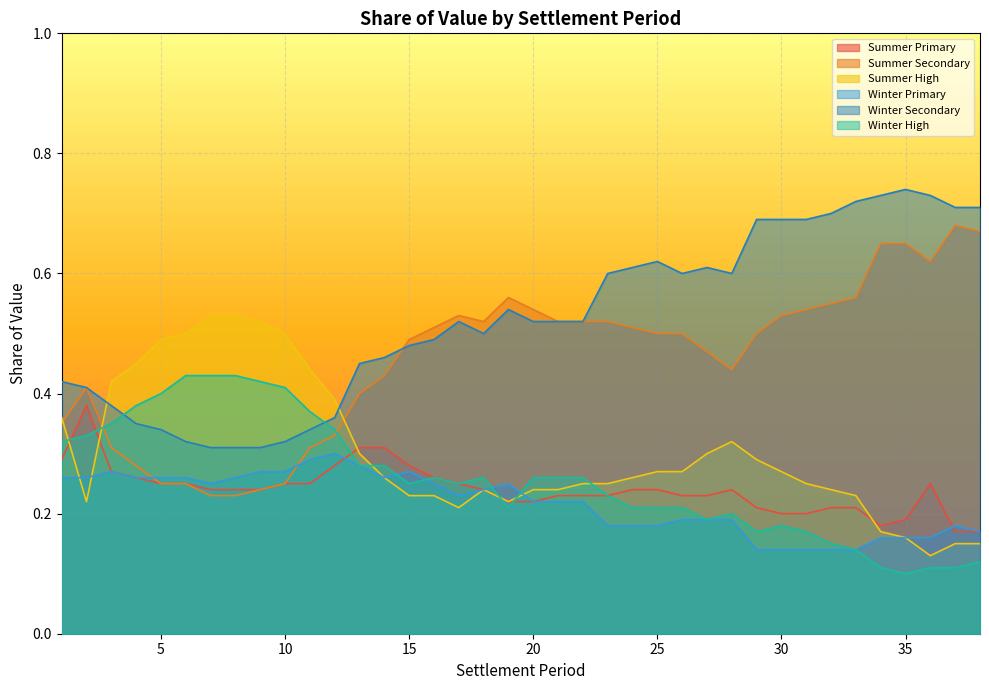

How many times do Summer High and Summer Primary cross each other?

4